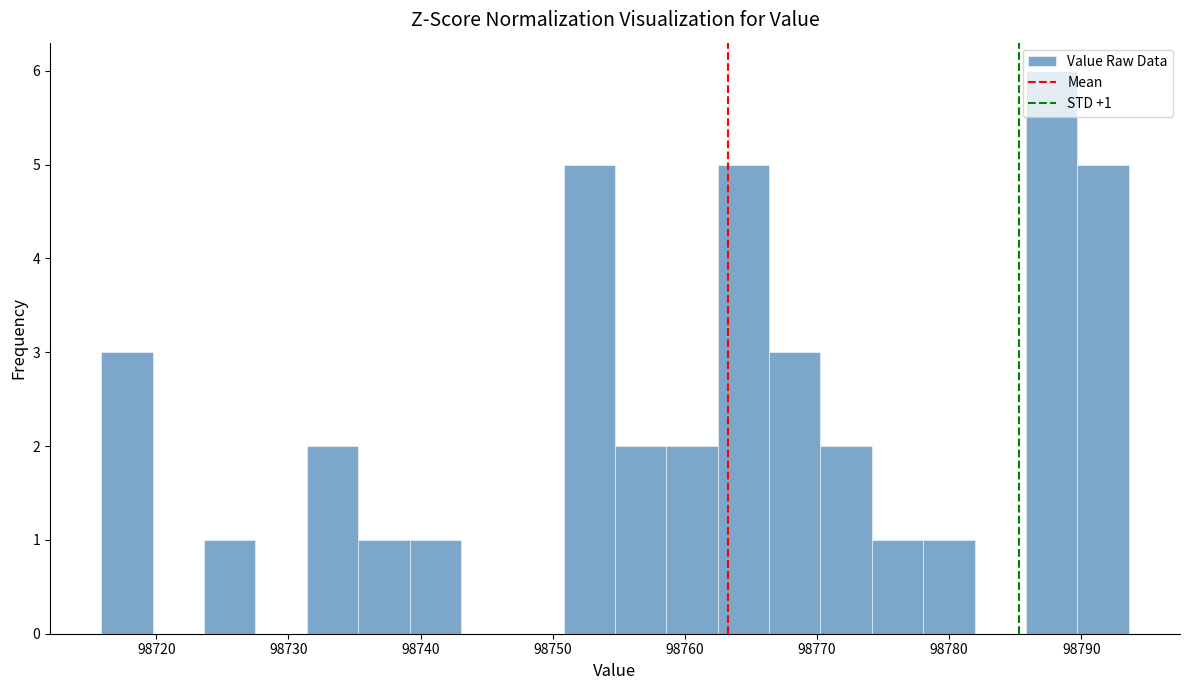

Read against the x-axis, roughly where is the centre of the tallest bar?

98788